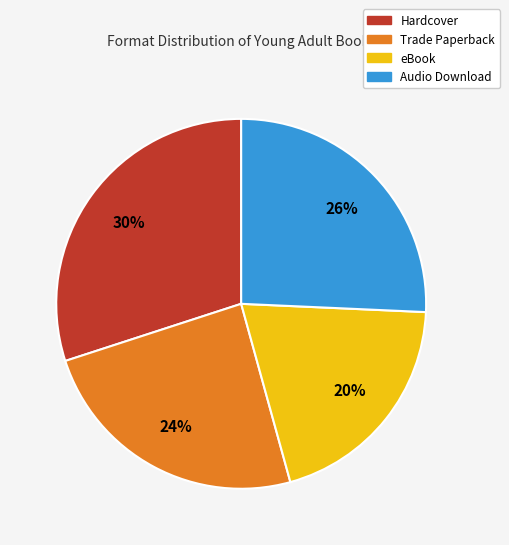

True or false: Trade Paperback accounts for 33% of the total.

False